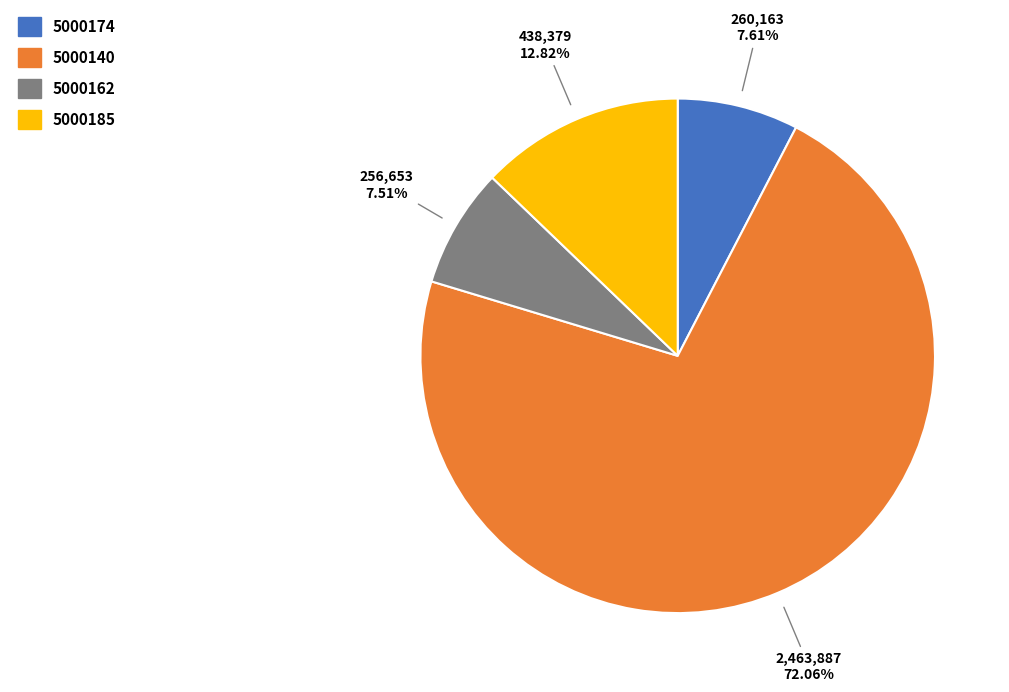

Which category has the biggest portion of the pie?

5000140